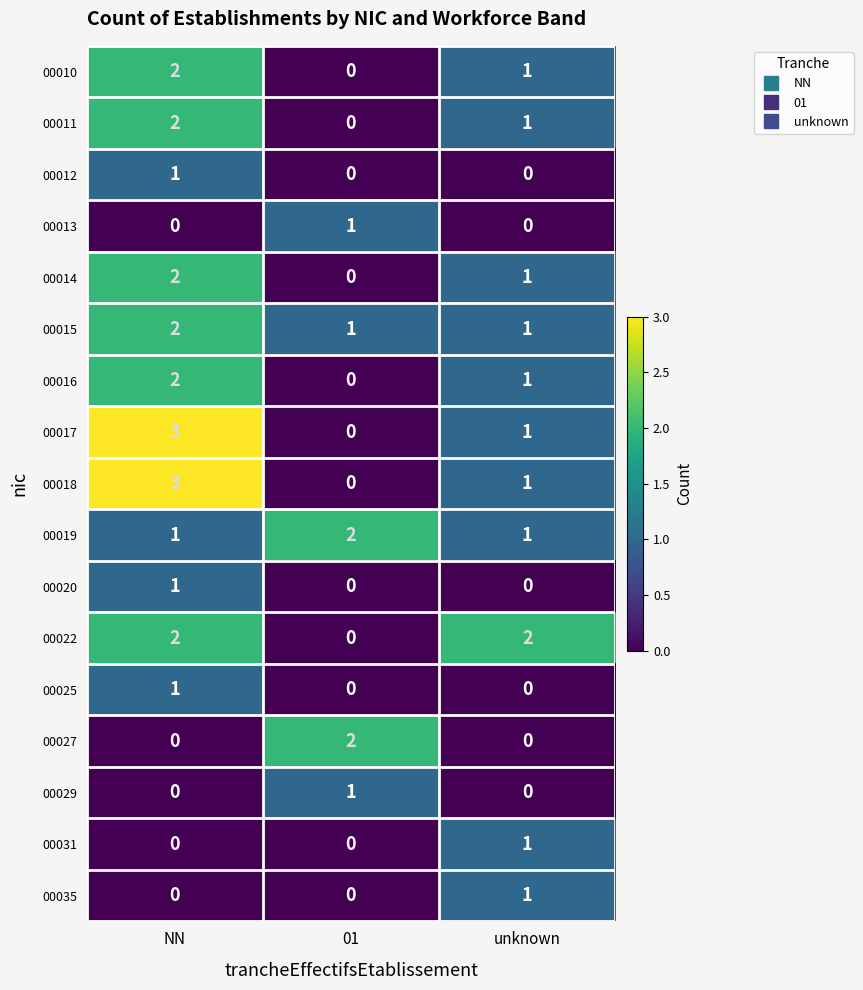

At which category is the sum across all series the highest?

NN